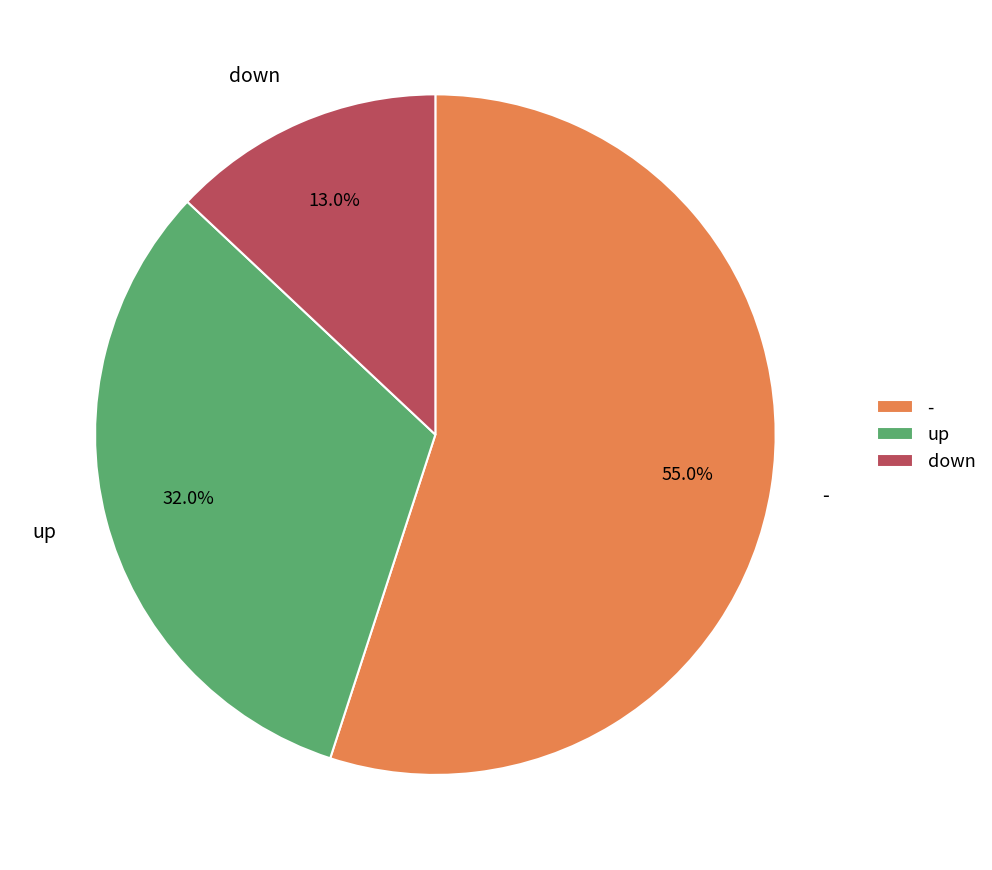

What percentage is NOT represented by up?

68.0%